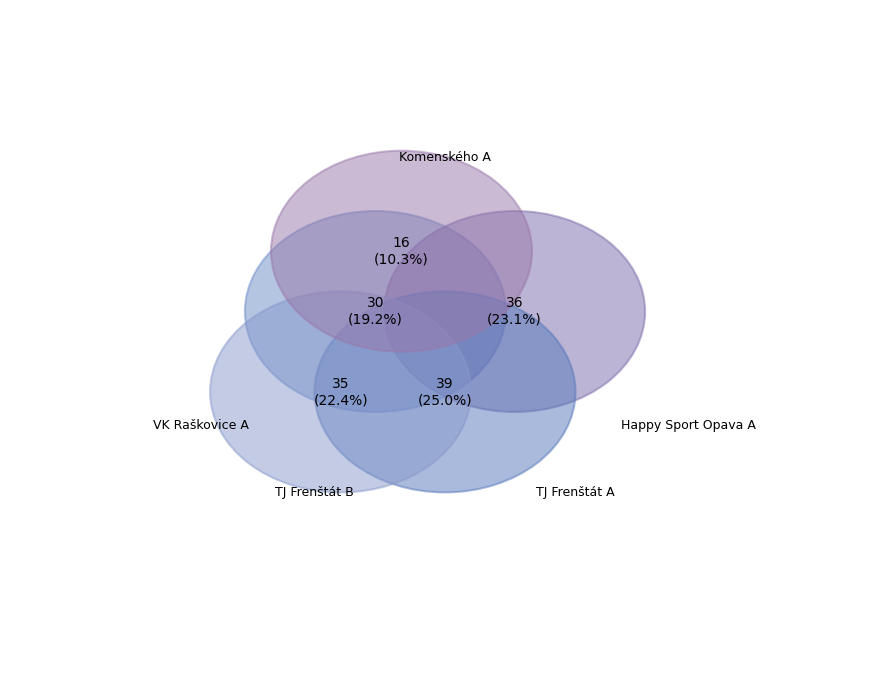

Count the number of slices in the pie.

5